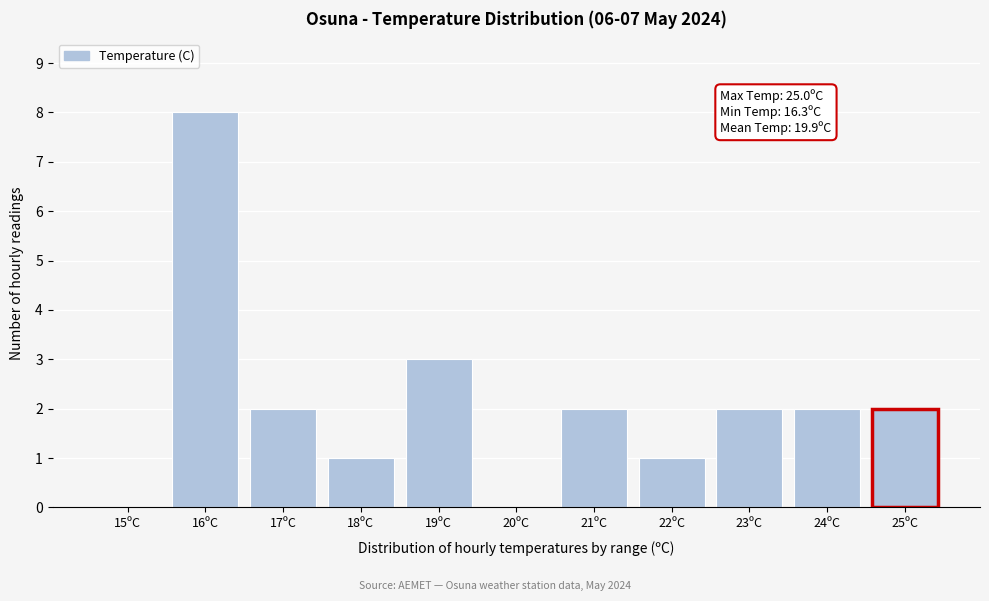

Reading left to right, list all the values displayed in this chart.

15ºC=0	16ºC=8	17ºC=2	18ºC=1	19ºC=3	20ºC=0	21ºC=2	22ºC=1	23ºC=2	24ºC=2	25ºC=2